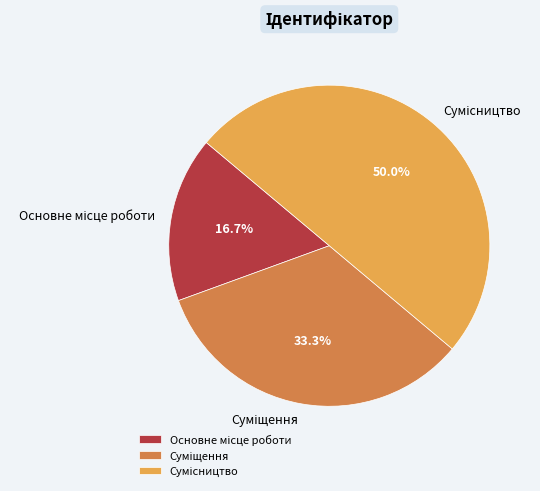

What is the largest slice in the pie chart?

Сумісництво